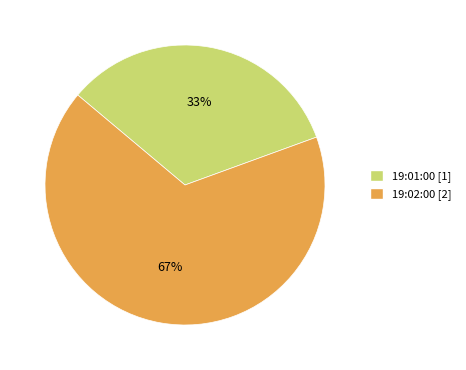

Is the sum of 19:01:00 and 19:02:00 greater than half?

Yes